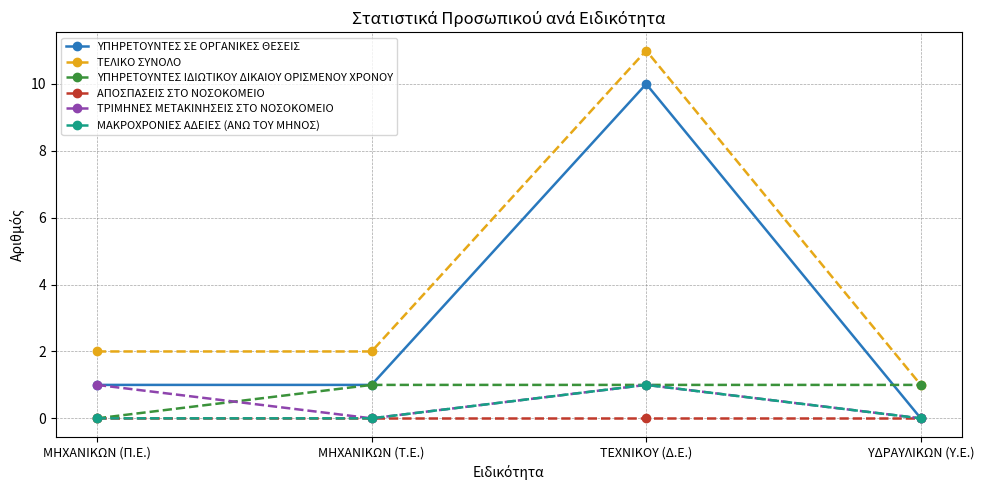

How many categories are shown in the chart?

4